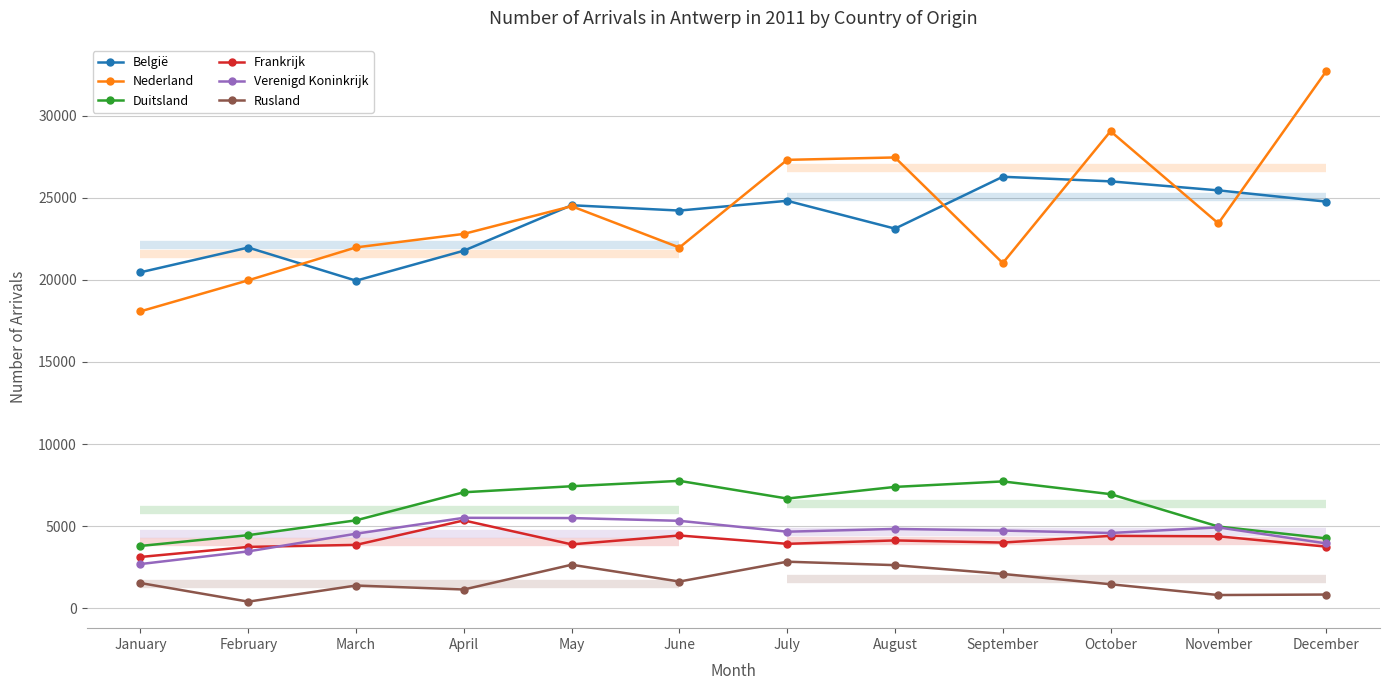

What is the average value of the Nederland series?

24189